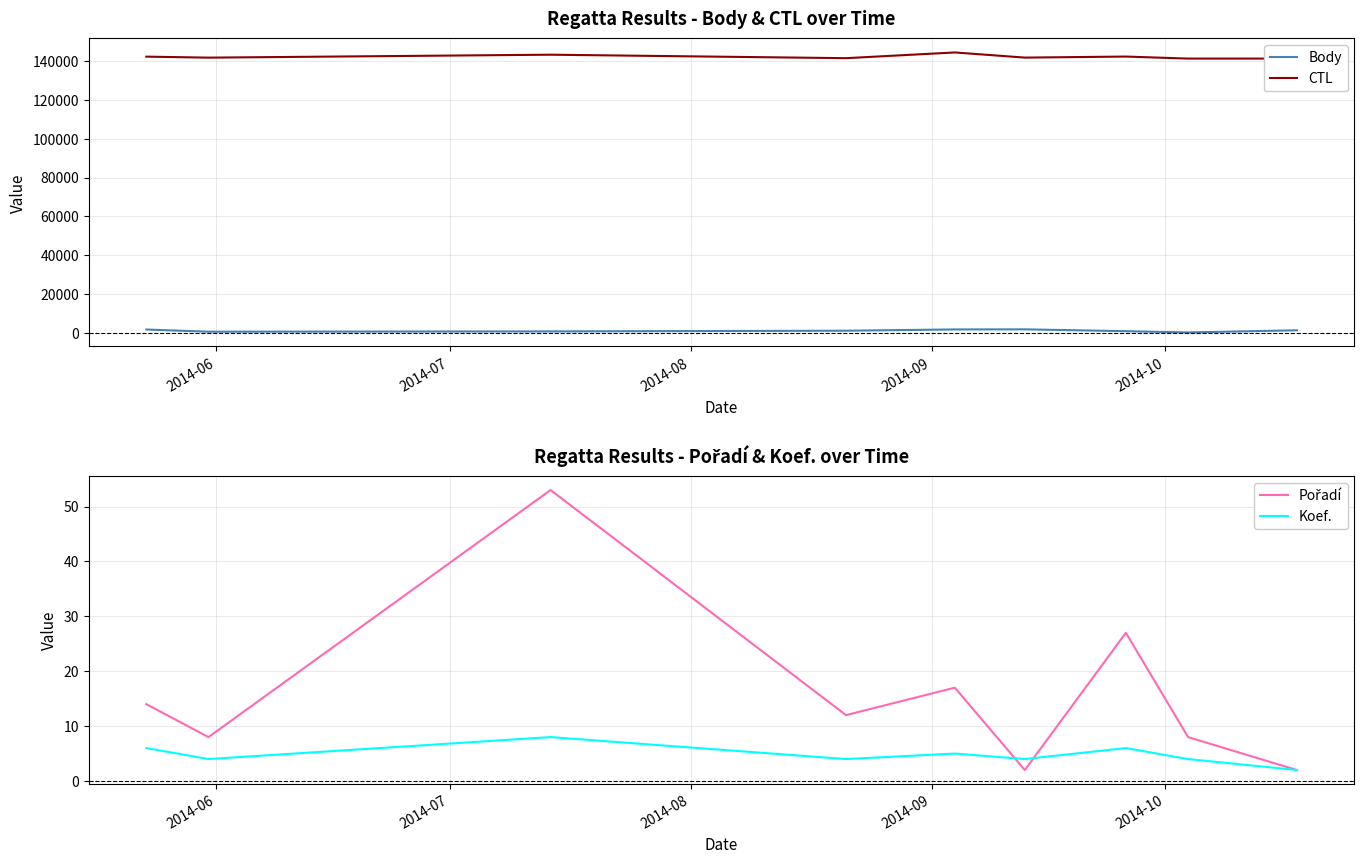

How many data points does each series have?

9